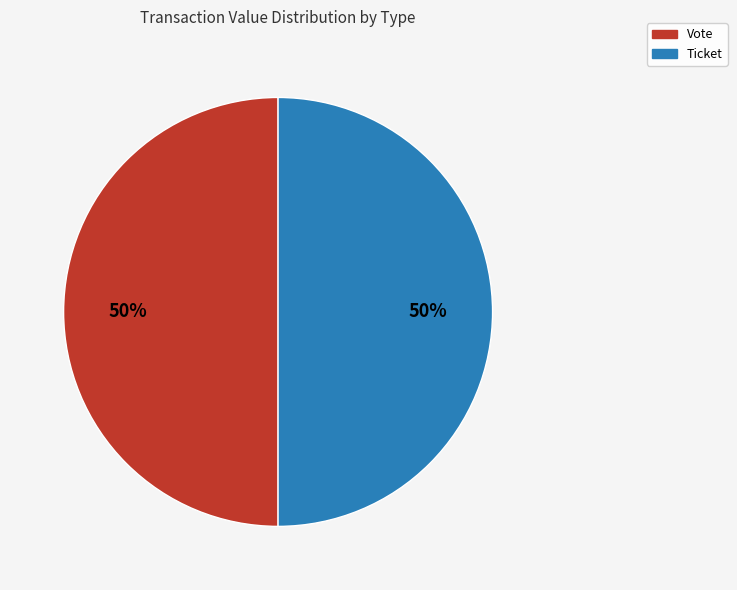

To the nearest percent, what is the average slice percentage?

50%